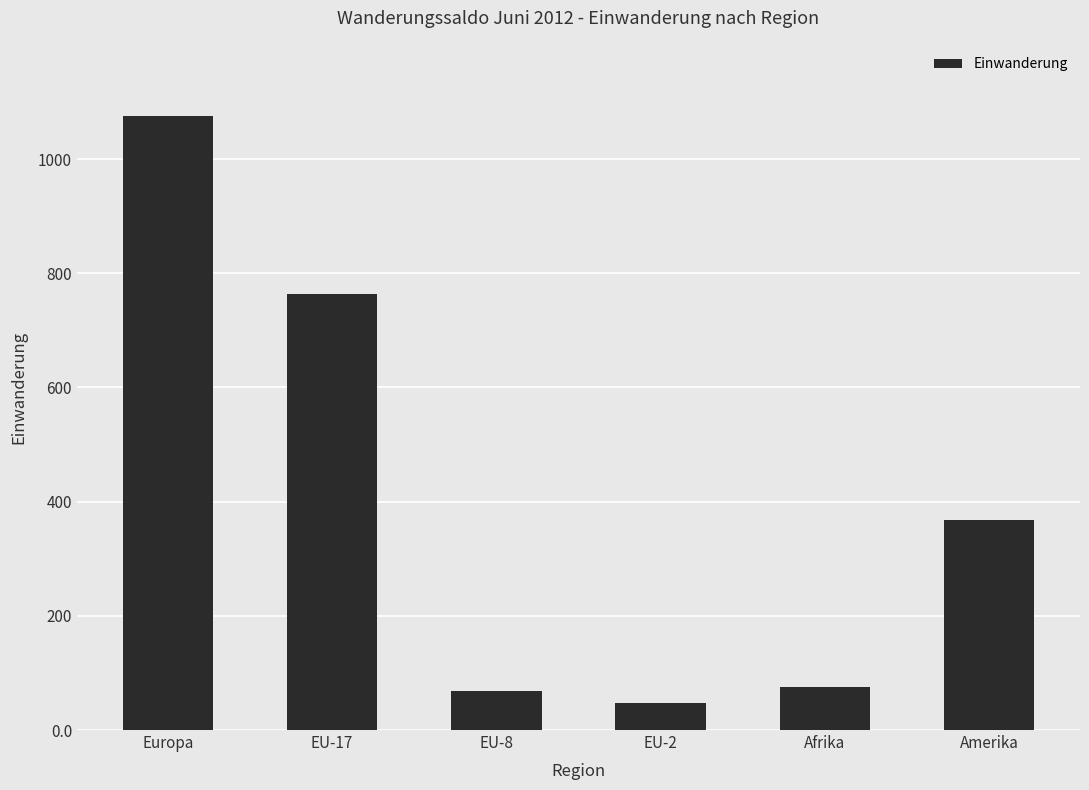

What is the value of the 4th bar from the left?

47